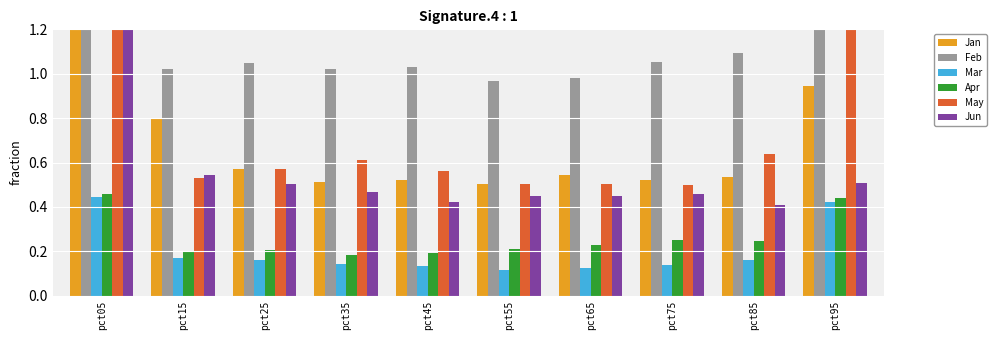

What is the maximum value shown in the chart?

2.8